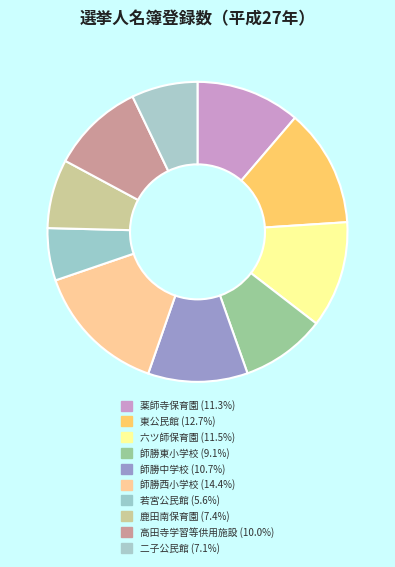

Count the number of slices in the pie.

10